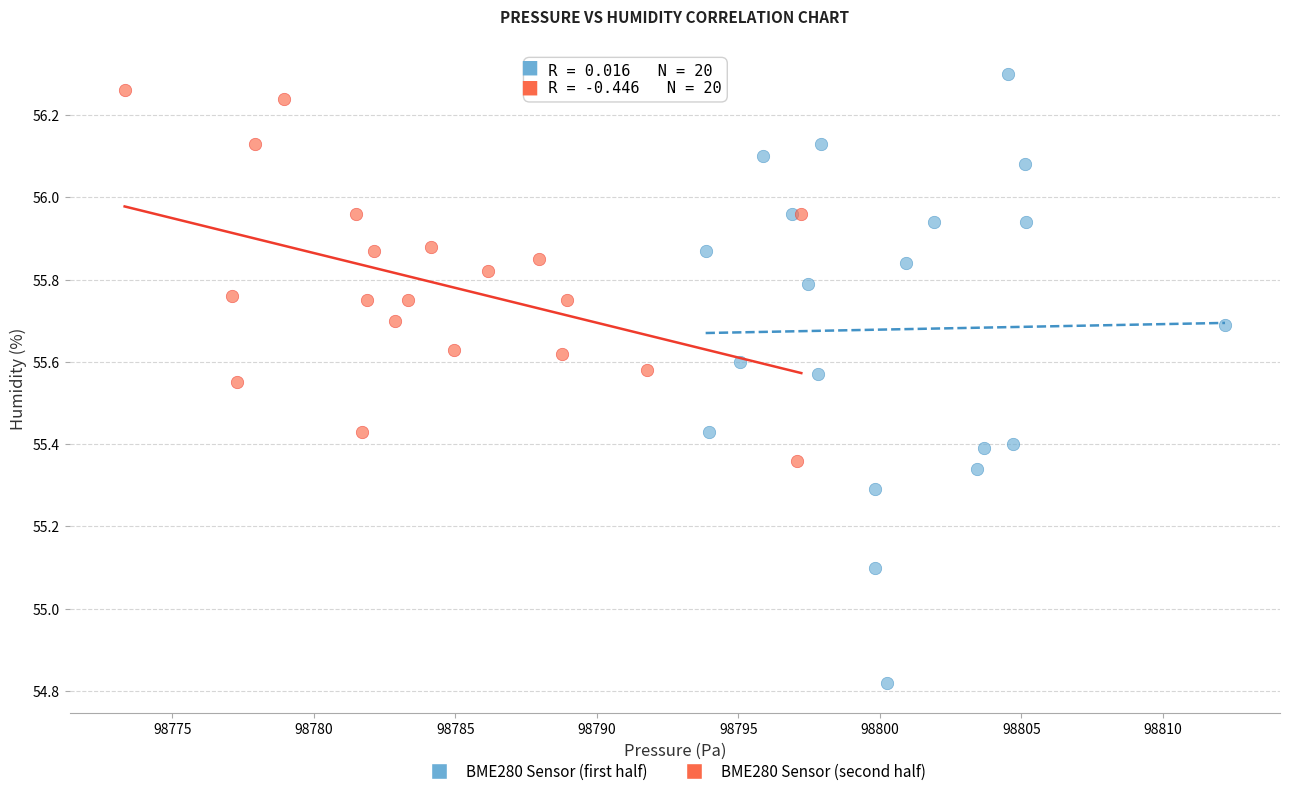

Which series has the largest Y range (max minus min)?

BME280 Sensor (first half)